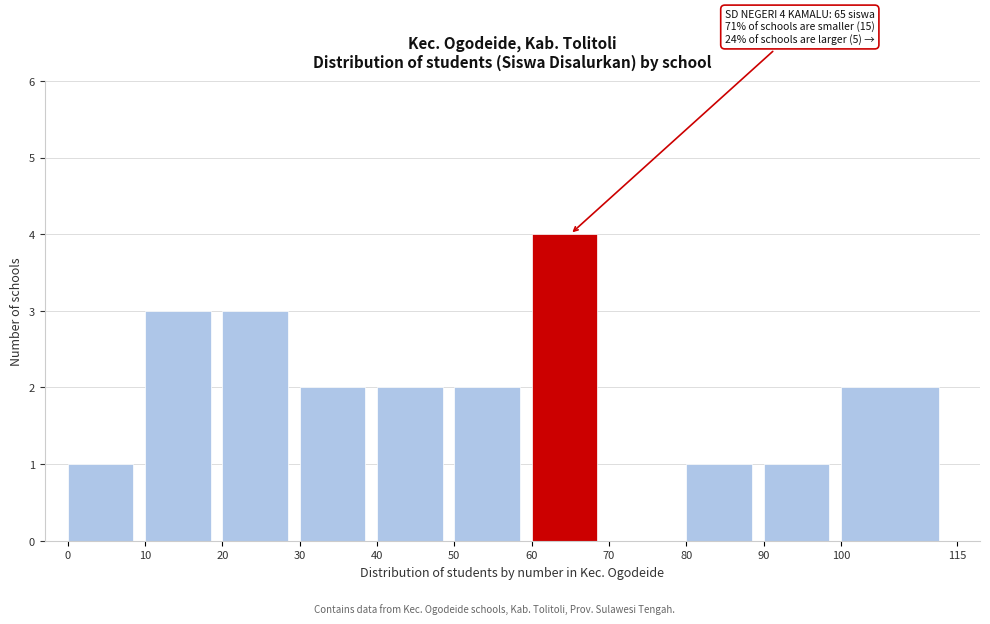

Over which range of the x-axis is the bar tallest?

60 to 70